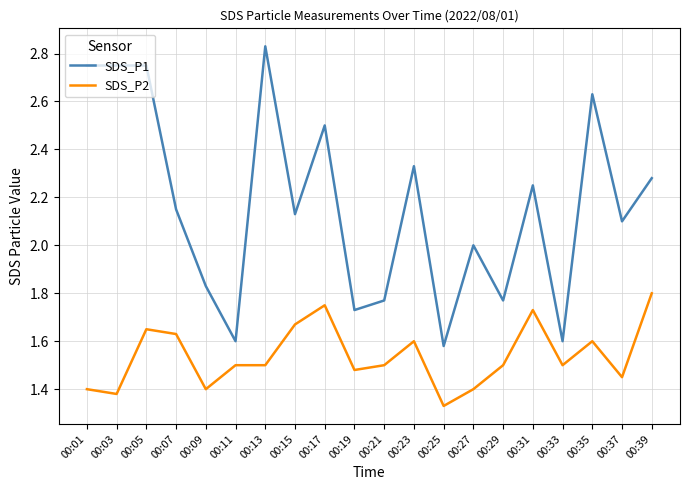

At which category does SDS_P2 reach its first local peak?

00:05